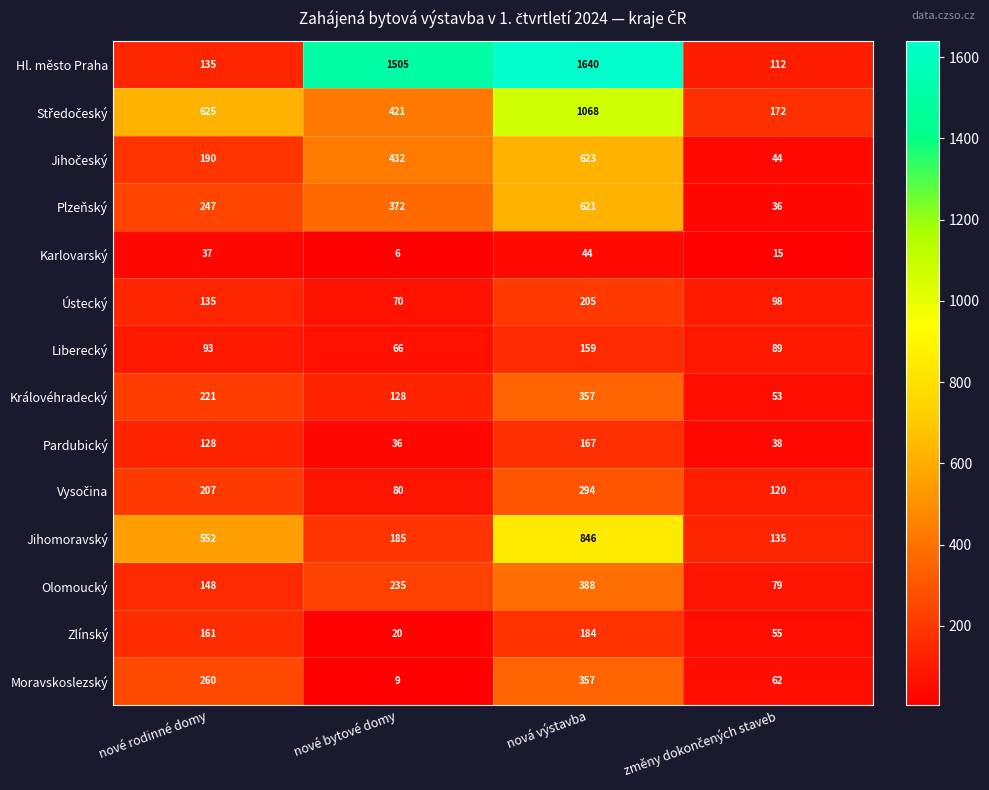

Which series has the largest range (max minus min)?

Hl. město Praha